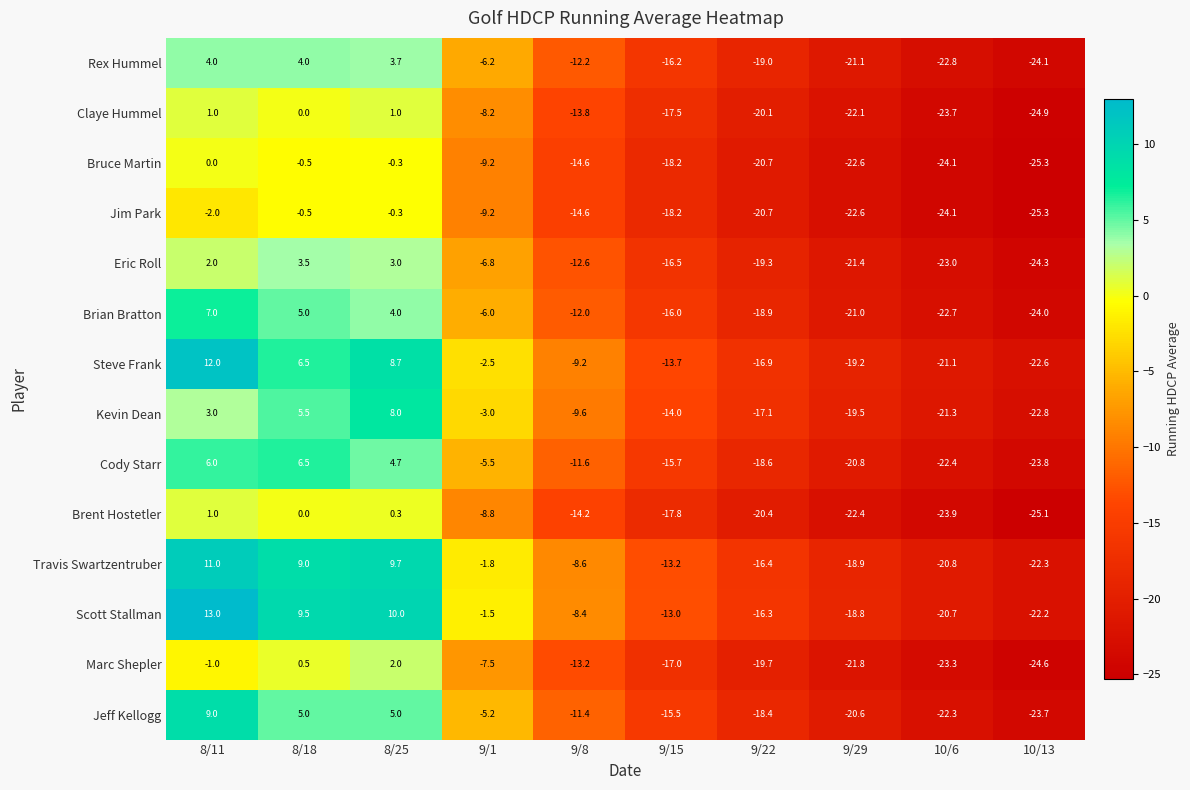

List the labels in order of Kevin Dean value, smallest first.

10/13, 10/6, 9/29, 9/22, 9/15, 9/8, 9/1, 8/11, 8/18, 8/25